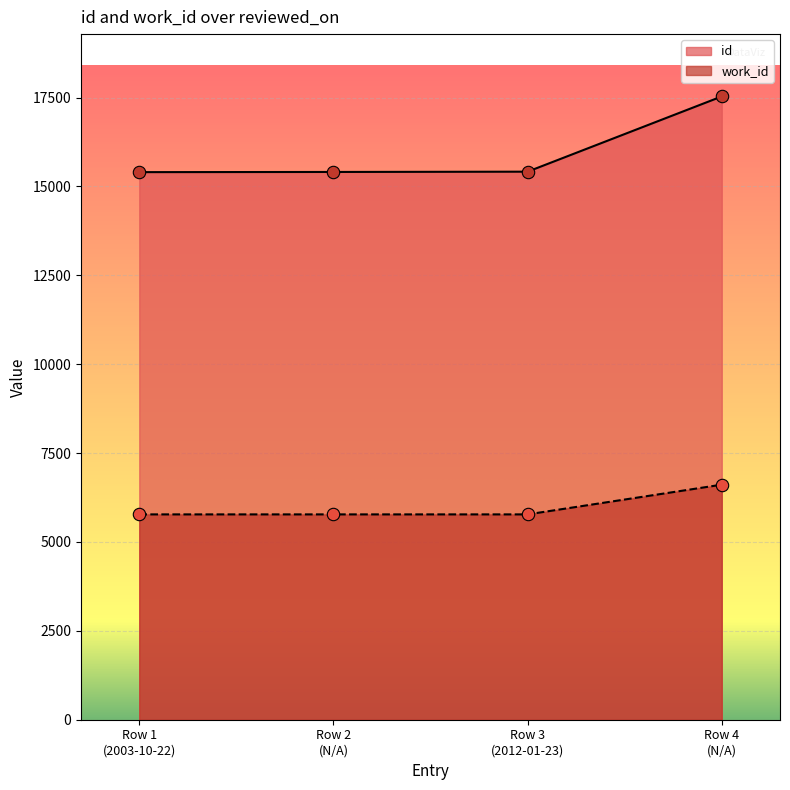

At how many categories does at least one series exceed 13645?

4